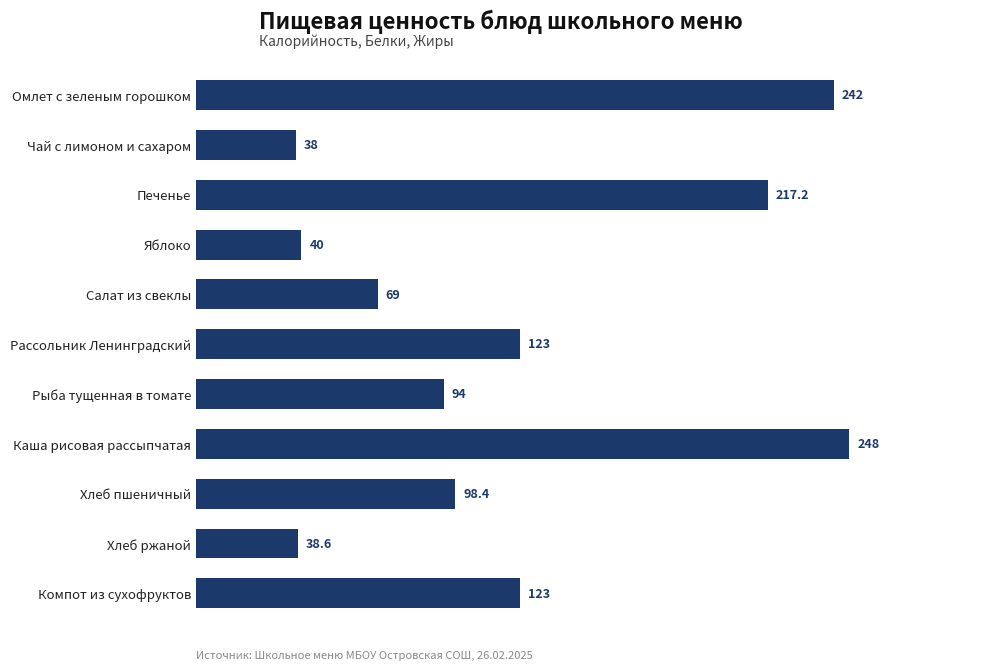

How many bars are there in total?

11